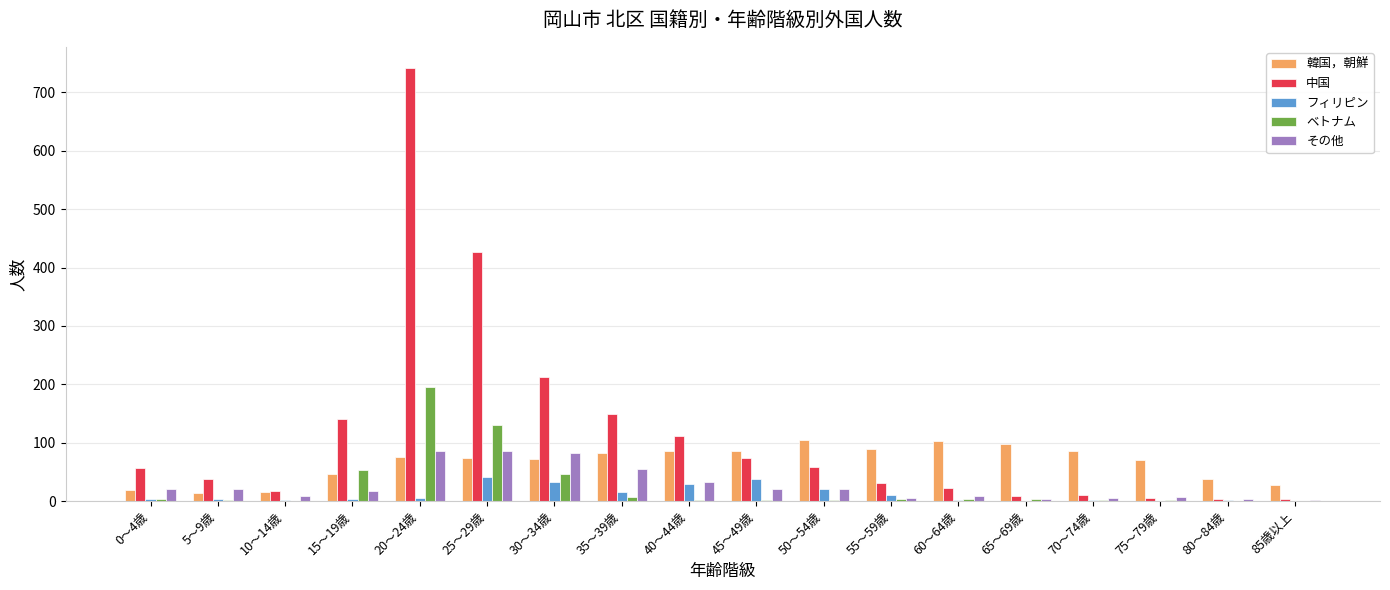

At which category is the sum across all series the highest?

20～24歳